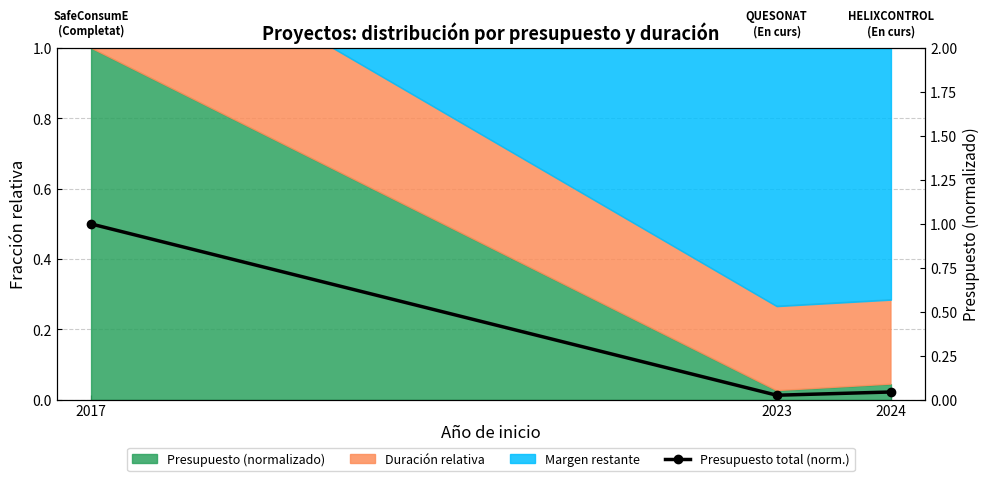

What is the value of the 1st point from the left?

1.0